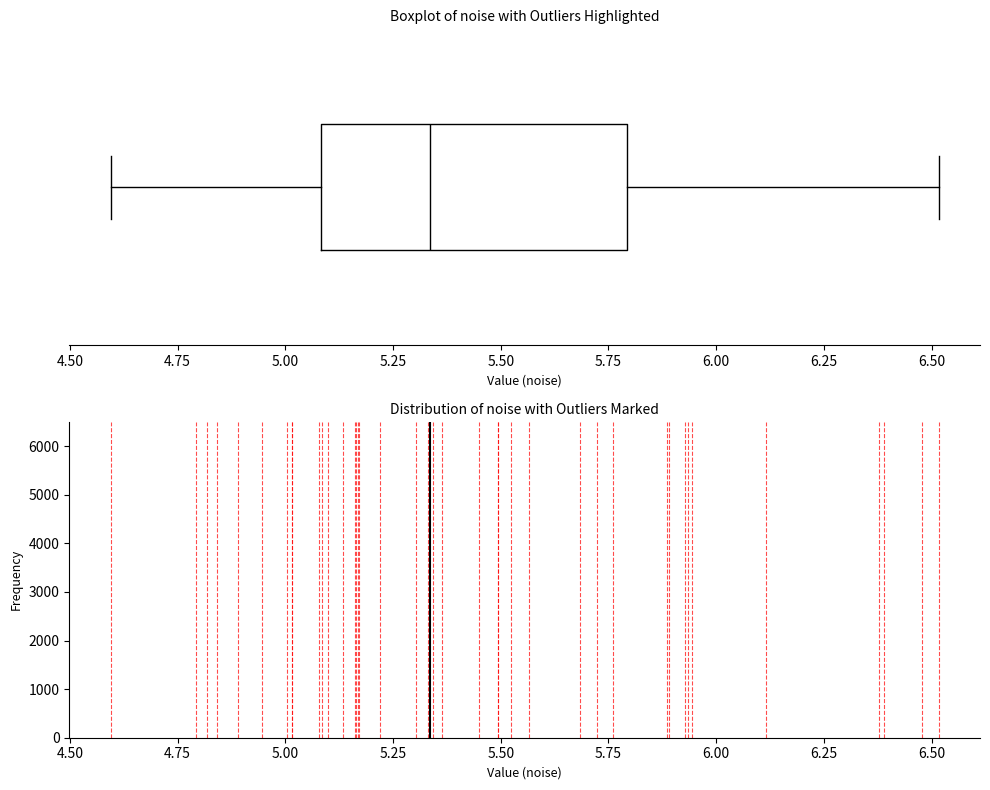

Read this box plot against the x-axis: the position of the median line, the range covered by the box, and the ends of both whiskers. The values are not printed on the chart, so give them approximately, as read against the axis.

median 5.35, box 5.10 to 5.80, whiskers 4.60 to 6.50